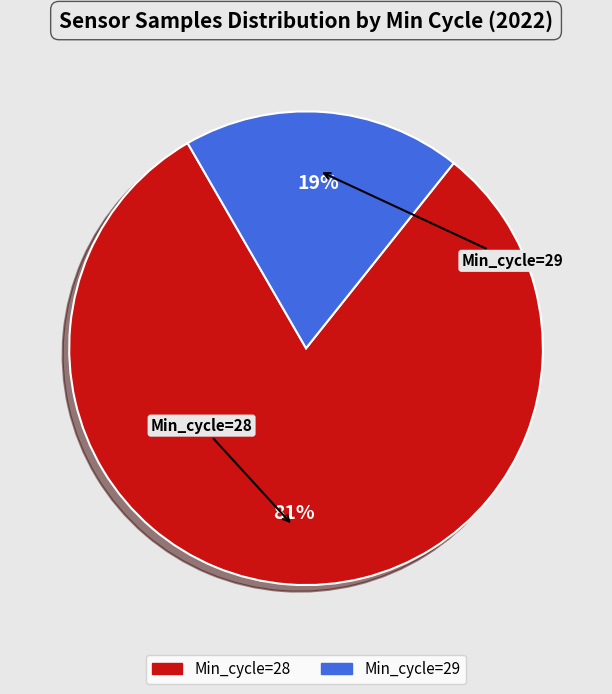

To the nearest percent, what is the difference between the largest and smallest slice percentages?

62%